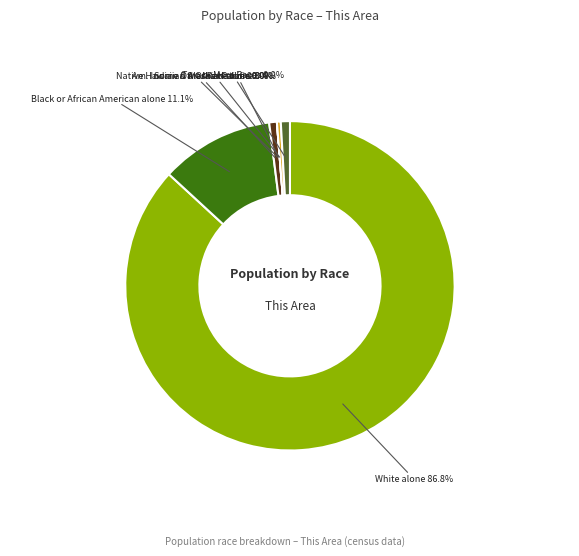

True or false: Two or More Races accounts for 1% of the total.

True